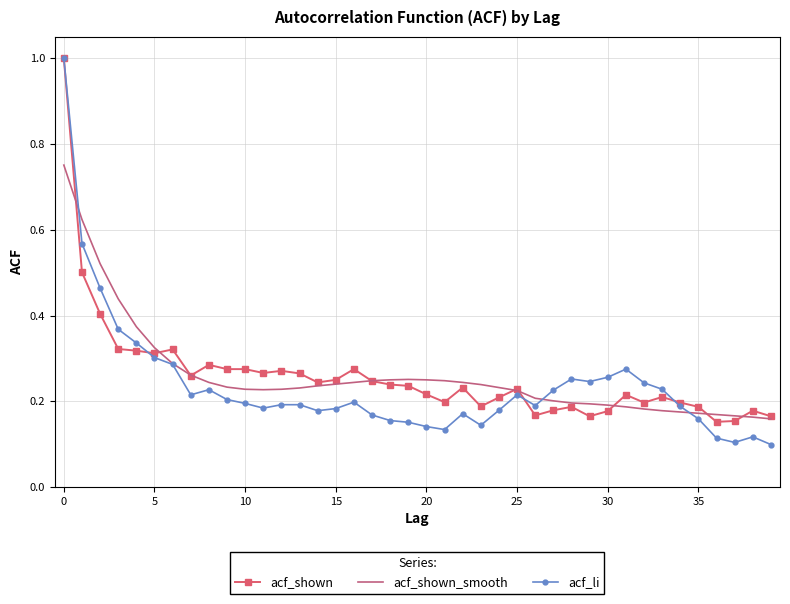

Which series has the widest spread of values?

acf_li